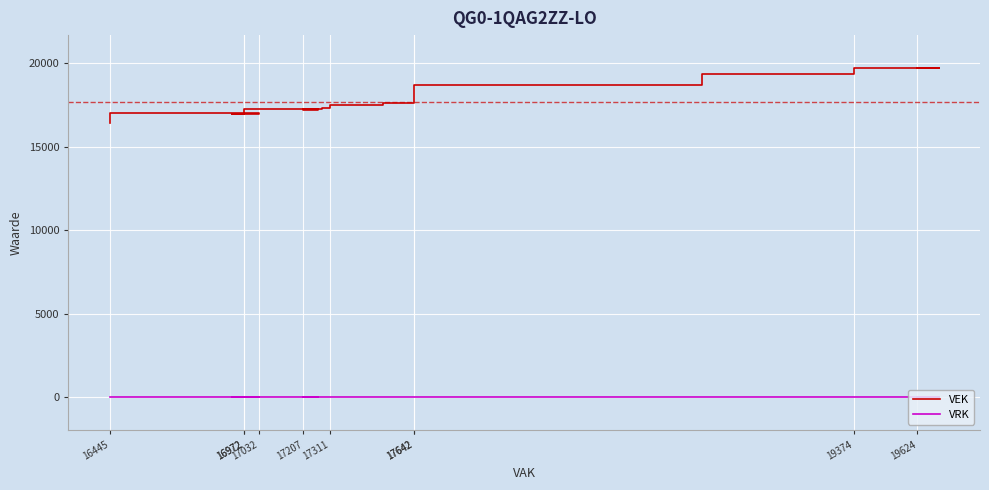

How many lines are shown in the chart?

2